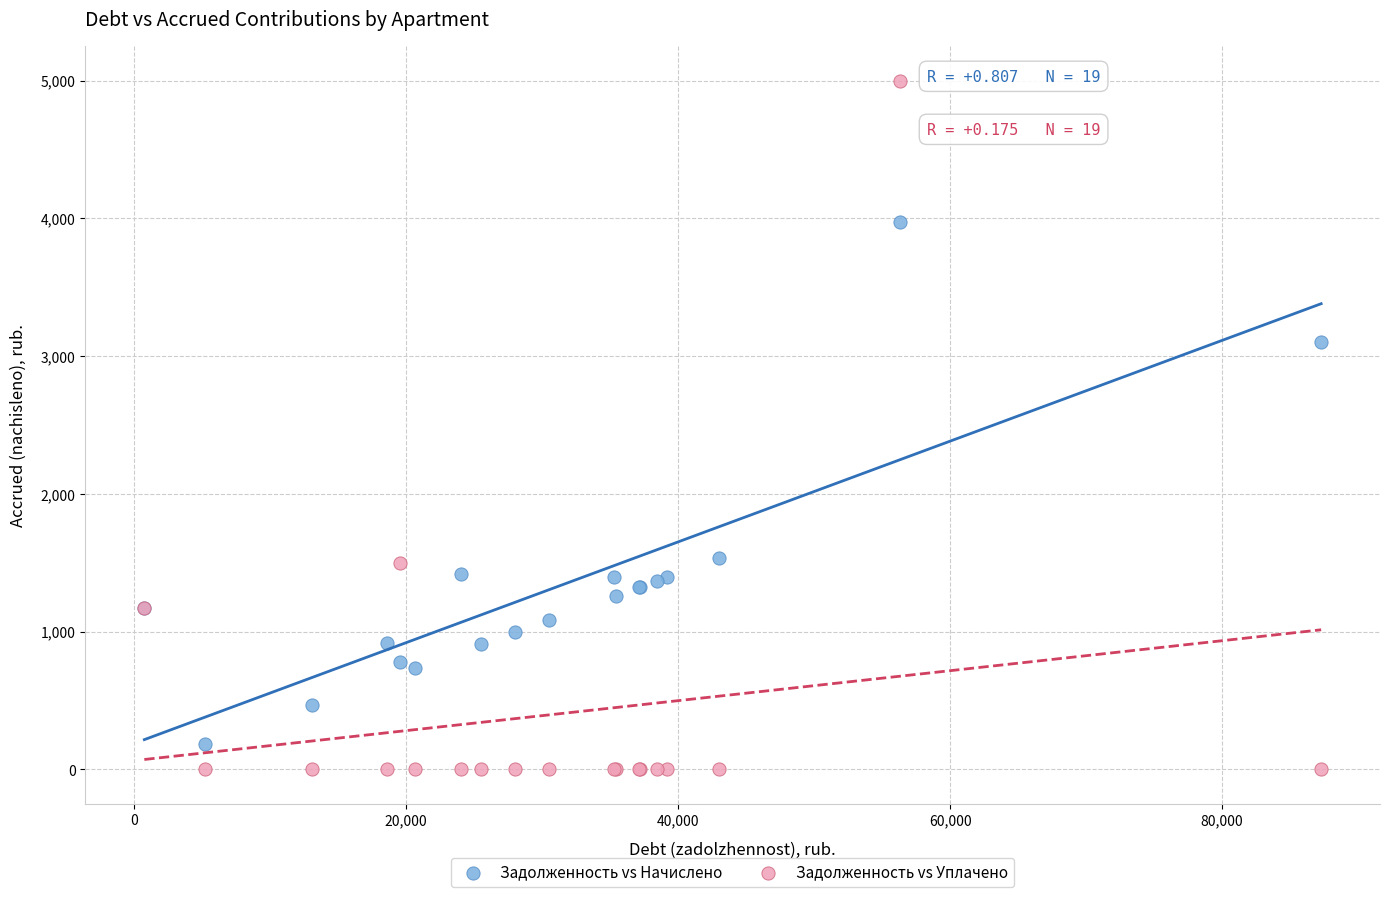

Across all series, what Y value is closest to 2500?

3104.5